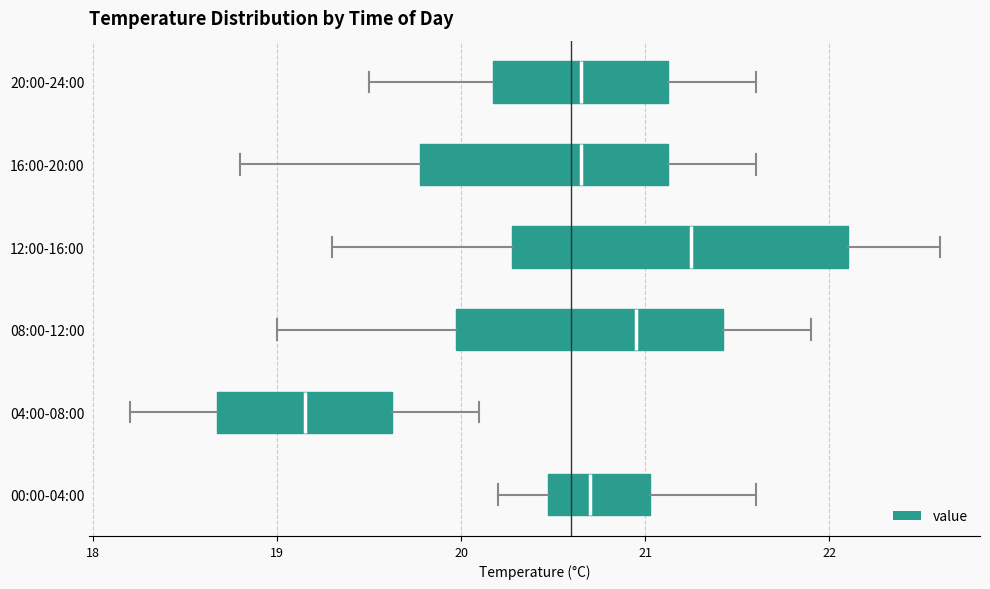

Which box's median line is the furthest to the left?

04:00-08:00